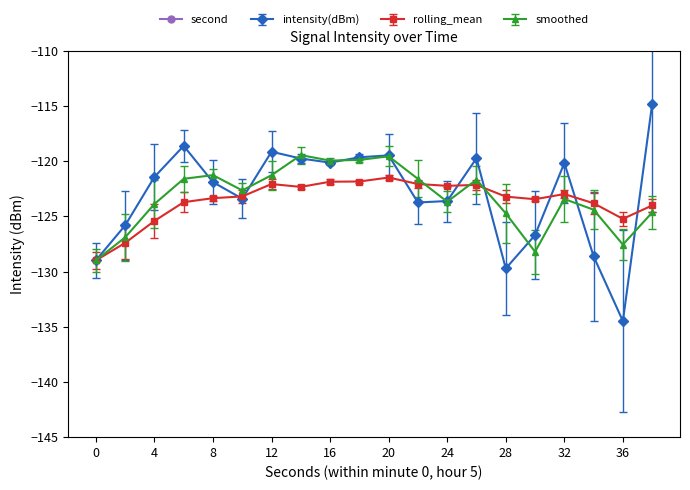

How many data points in intensity(dBm) are less than -121?

11